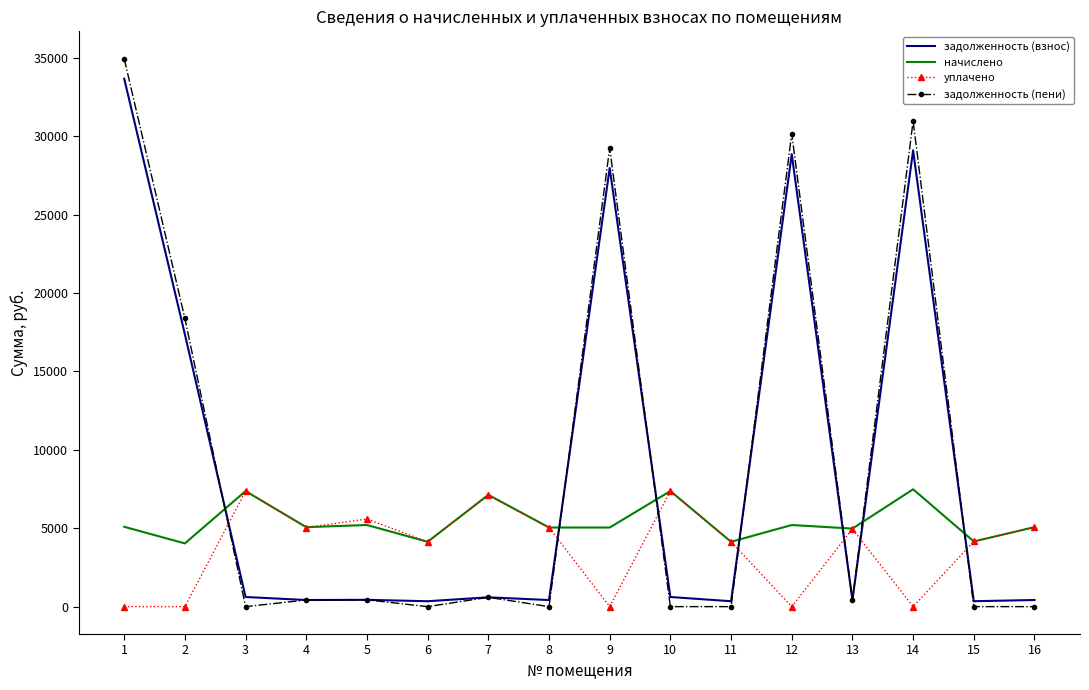

After their last crossing, which series has the higher values: уплачено or задолженность (взнос)?

уплачено